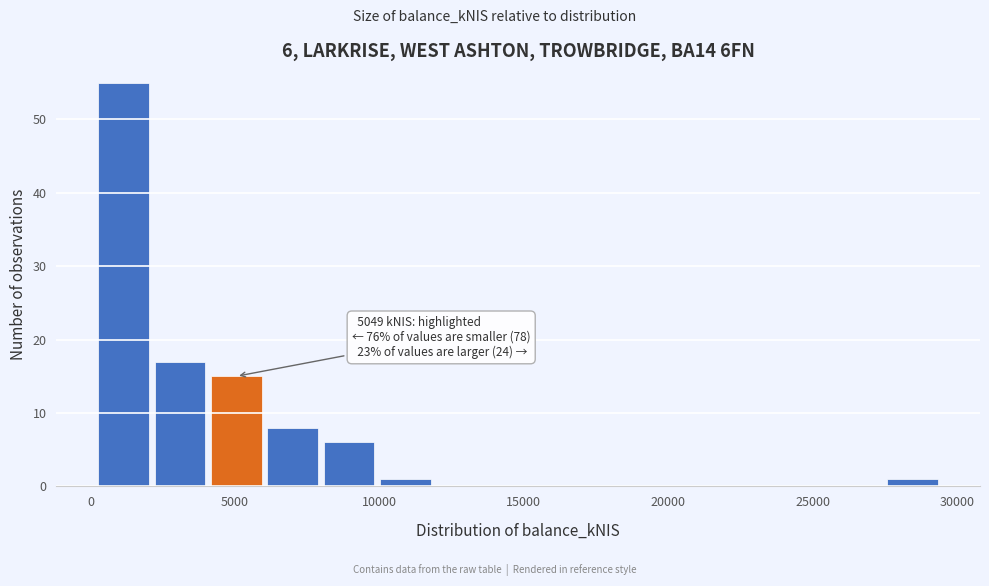

Around what value on the x-axis is the tallest bar? Give the approximate position of its centre, as read against the axis.

1000